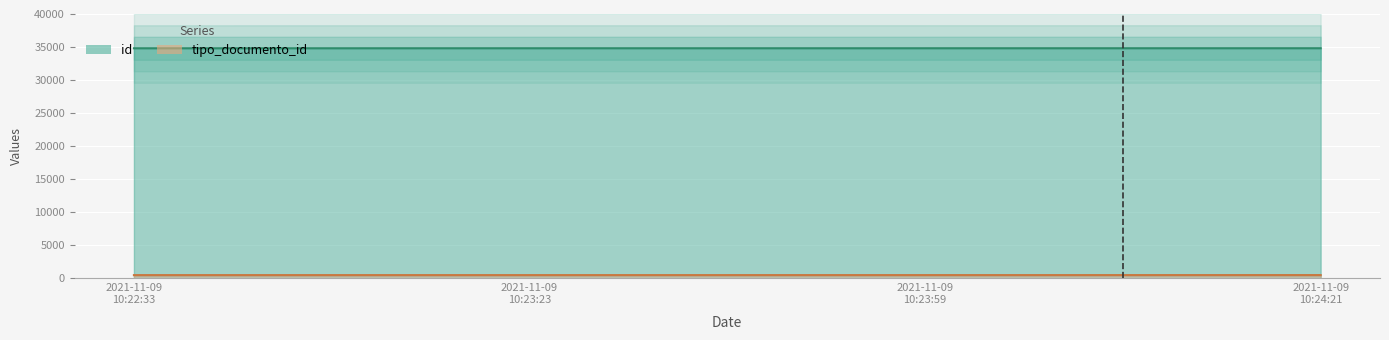

True or false: id has a value of 52932 at 2021-11-09 10:22:33.

False